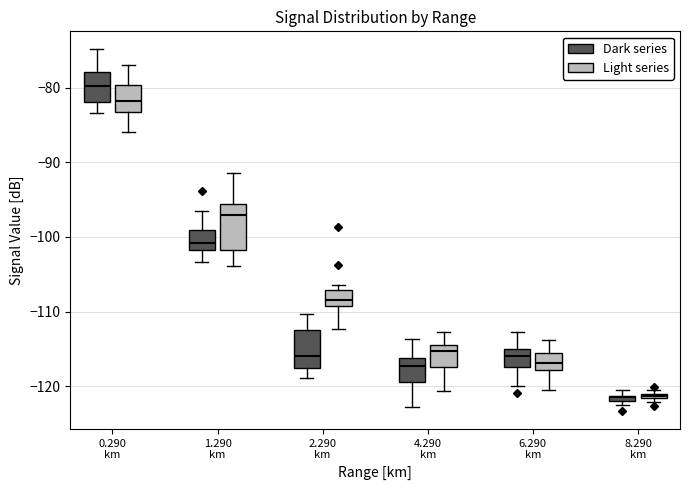

Where does the median line of the box for 4.290 km (Light series) sit on the y-axis? The values are not printed on the chart, so give them approximately, as read against the axis.

-115